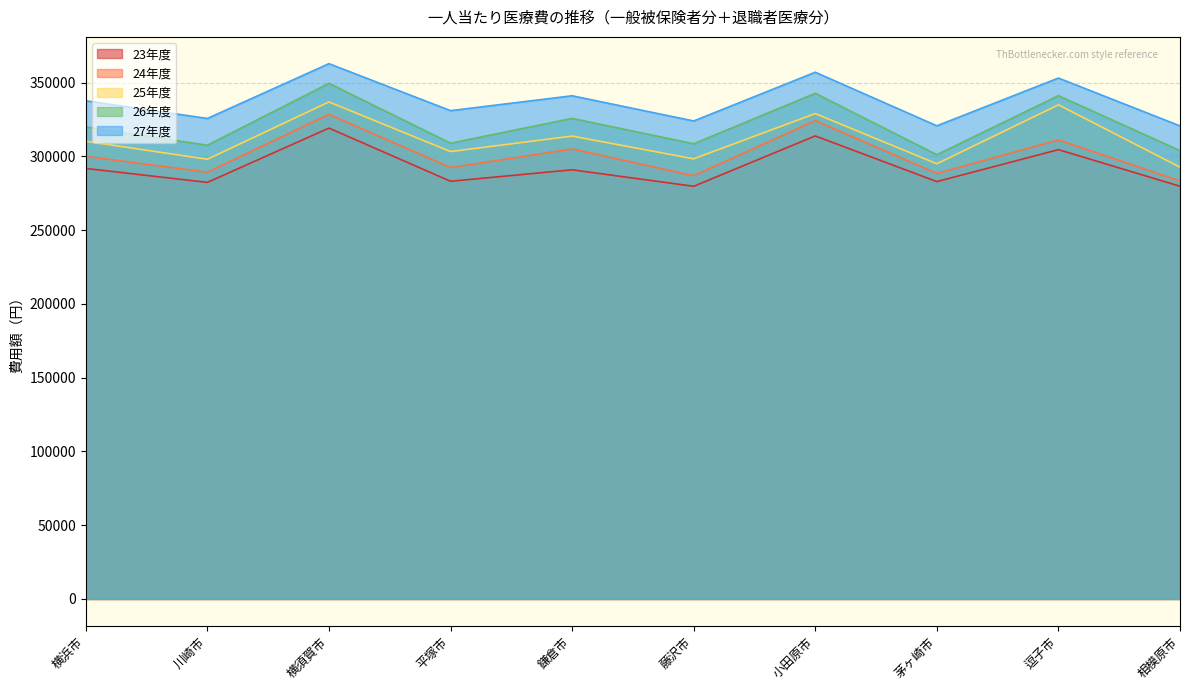

Is the value of 26年度 at 横須賀市 greater than the value of 24年度 at 逗子市?

Yes